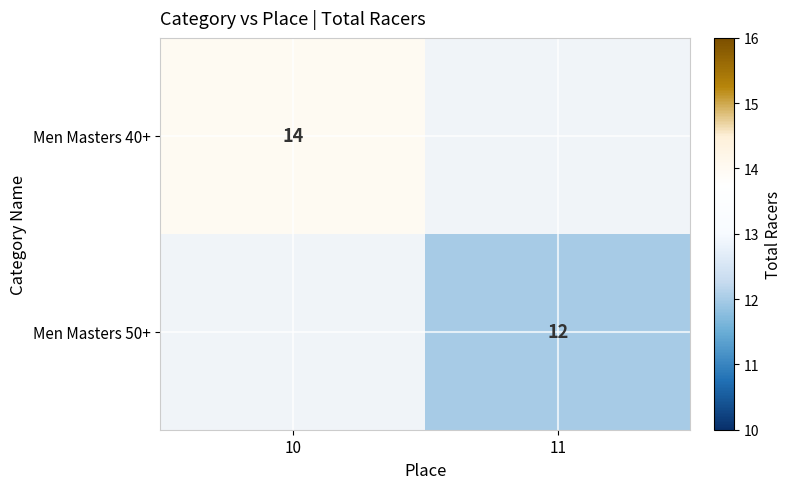

True or false: Men Masters 50+ has a value of 12 at 11.

True